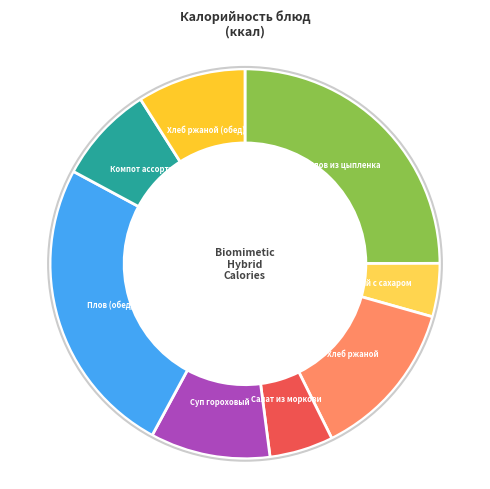

Is it true that Суп гороховый is 19% of the pie?

False